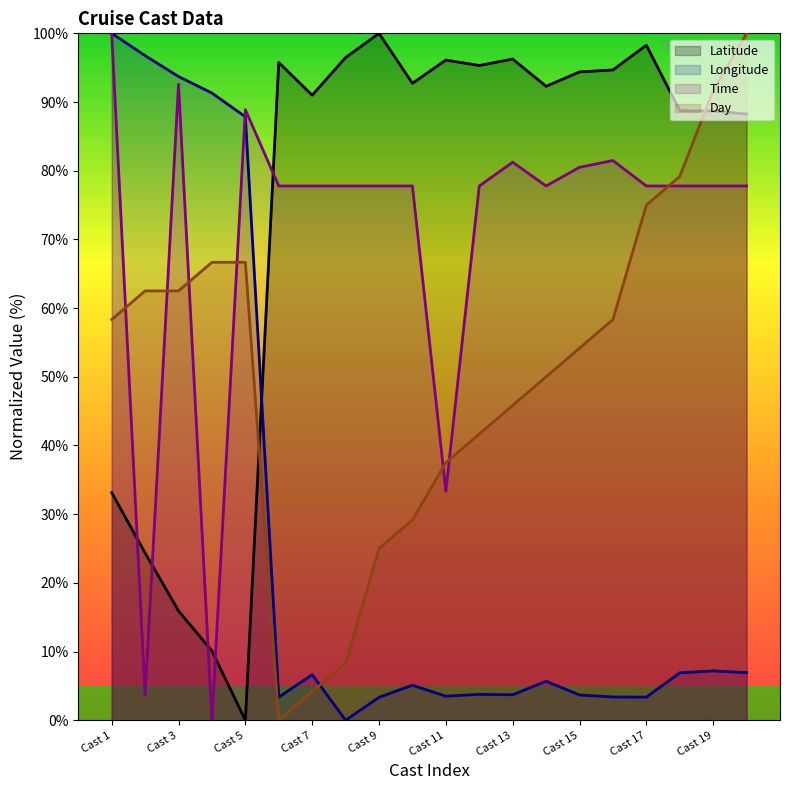

What is the spread (max minus min) of values at Cast 17?

94.9